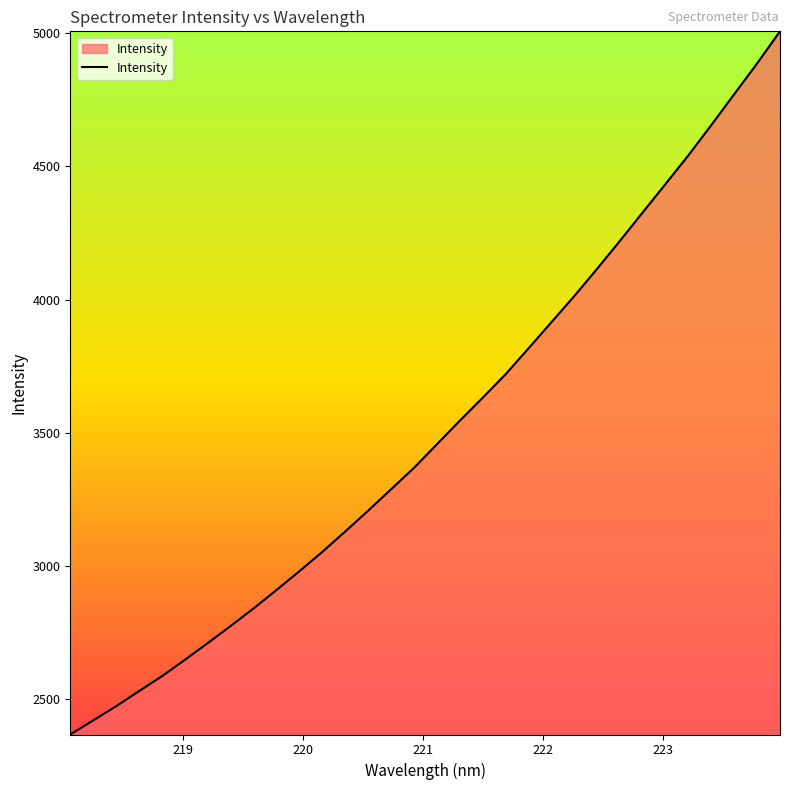

What is the maximum value shown in the chart?

5007.6